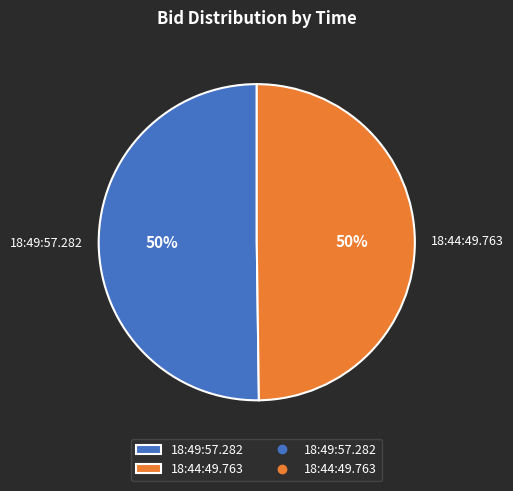

To the nearest percent, what portion does 18:49:57.282 represent?

50%